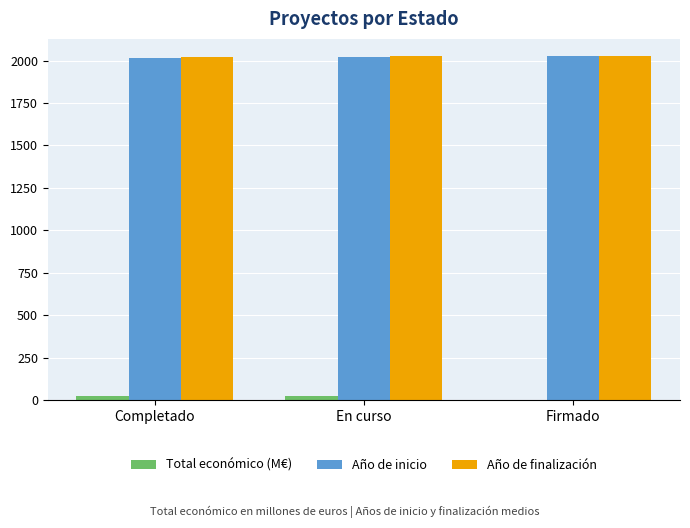

True or false: Año de inicio has a value of 573.1 at Completado.

False